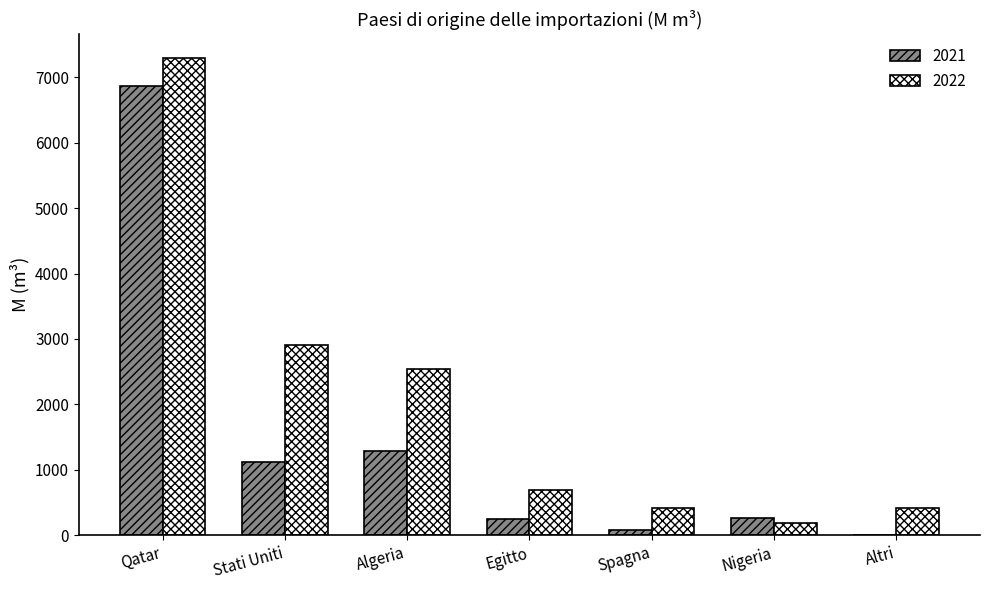

At which label is 2022 closest to 3737?

Stati Uniti